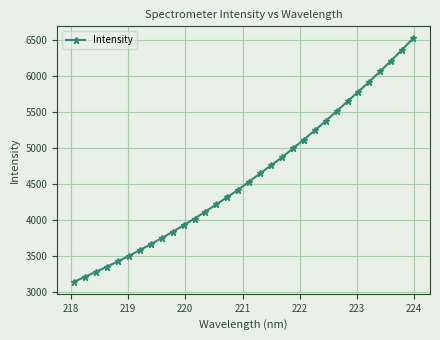

Reading right to left, list all the values displayed in this chart.

6521.1	6365.9	6213.5	6065.2	5921.6	5783.7	5646.0	5509.7	5373.8	5242.1	5115.8	4990.9	4867.4	4755.7	4643.9	4530.7	4418.2	4314.6	4215.0	4113.9	4015.7	3922.4	3832.4	3743.9	3660.4	3578.3	3495.8	3420.7	3348.2	3276.0	3206.1	3138.7